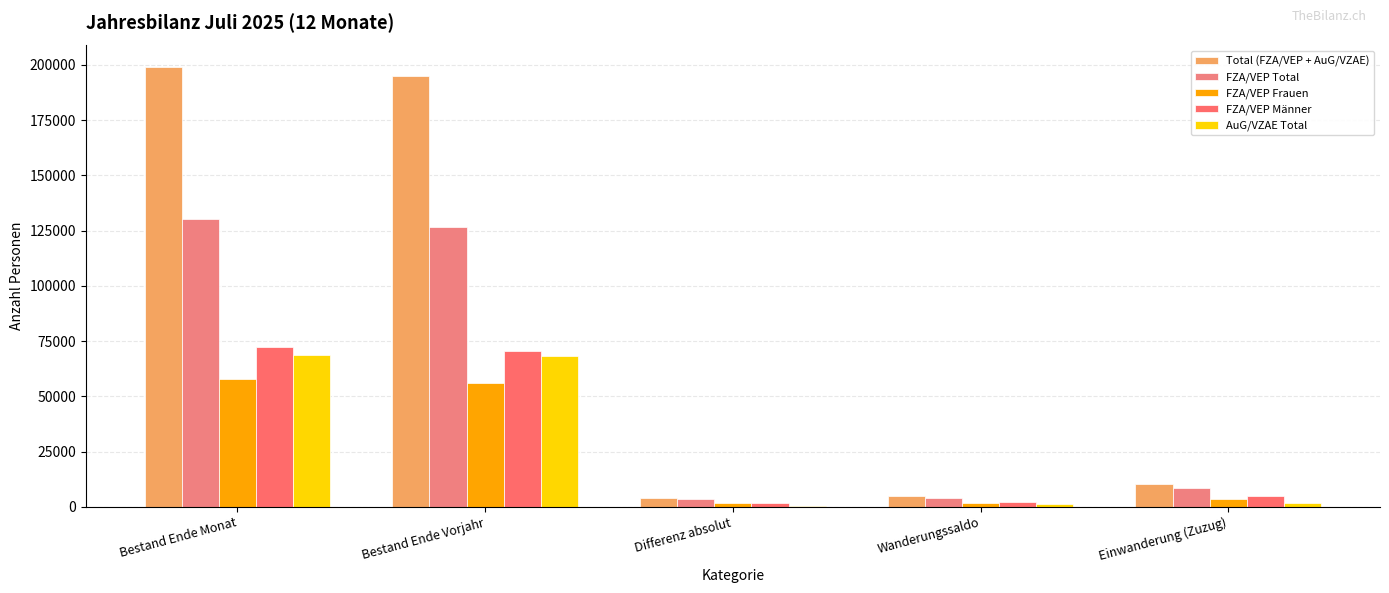

What is the average value of the FZA/VEP Frauen series?

24182